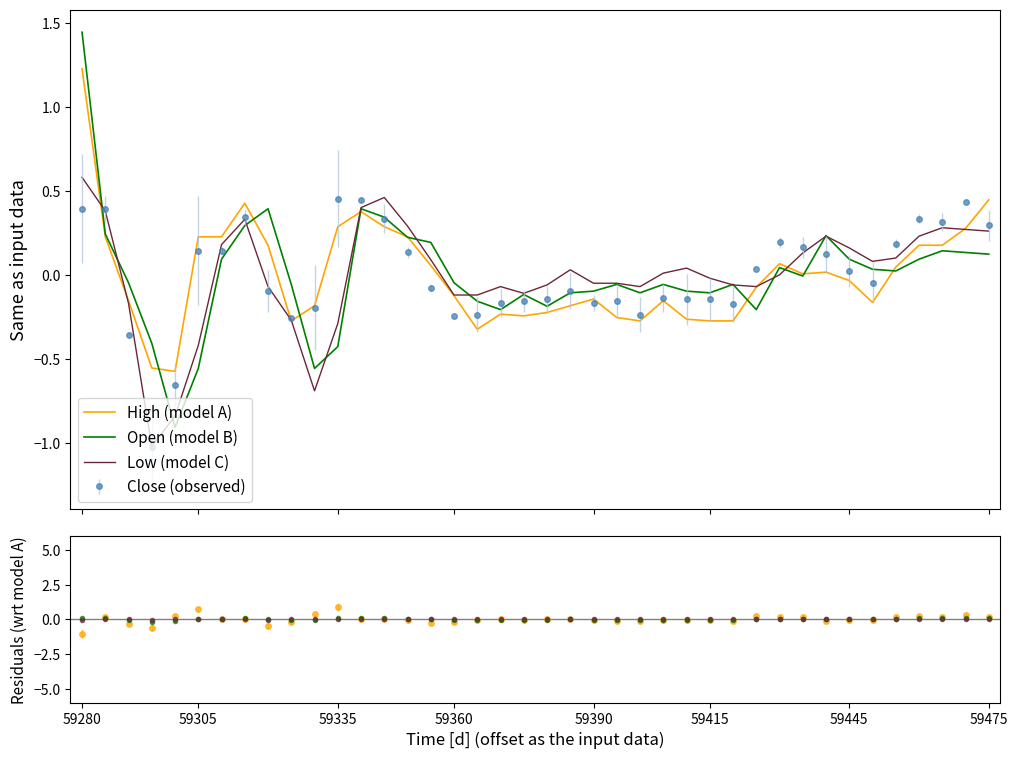

What is the lowest value of the Low (model C) series?

-1.0